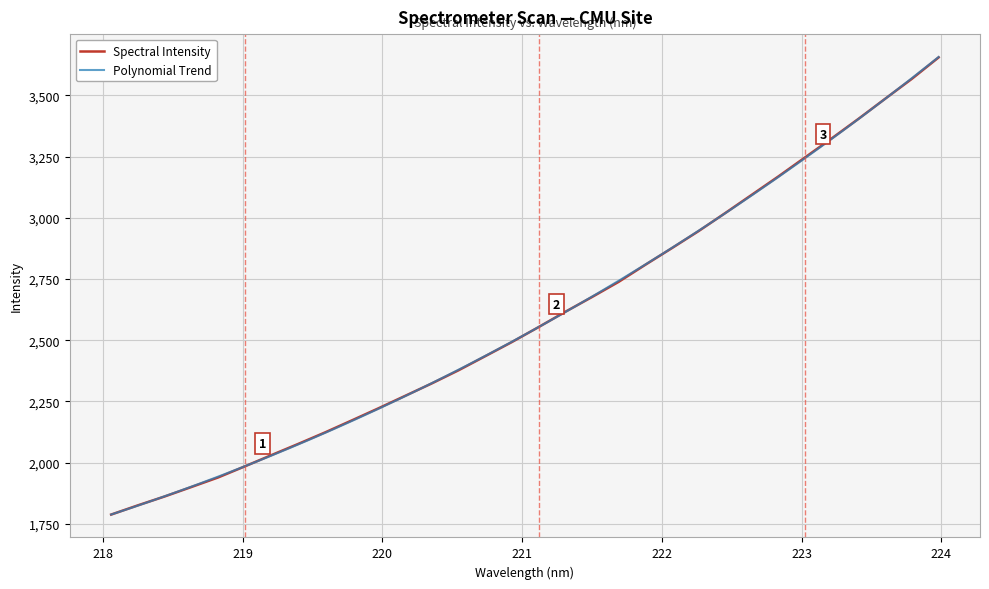

Which has a higher value, 220.3533 or 223.9802?

223.9802